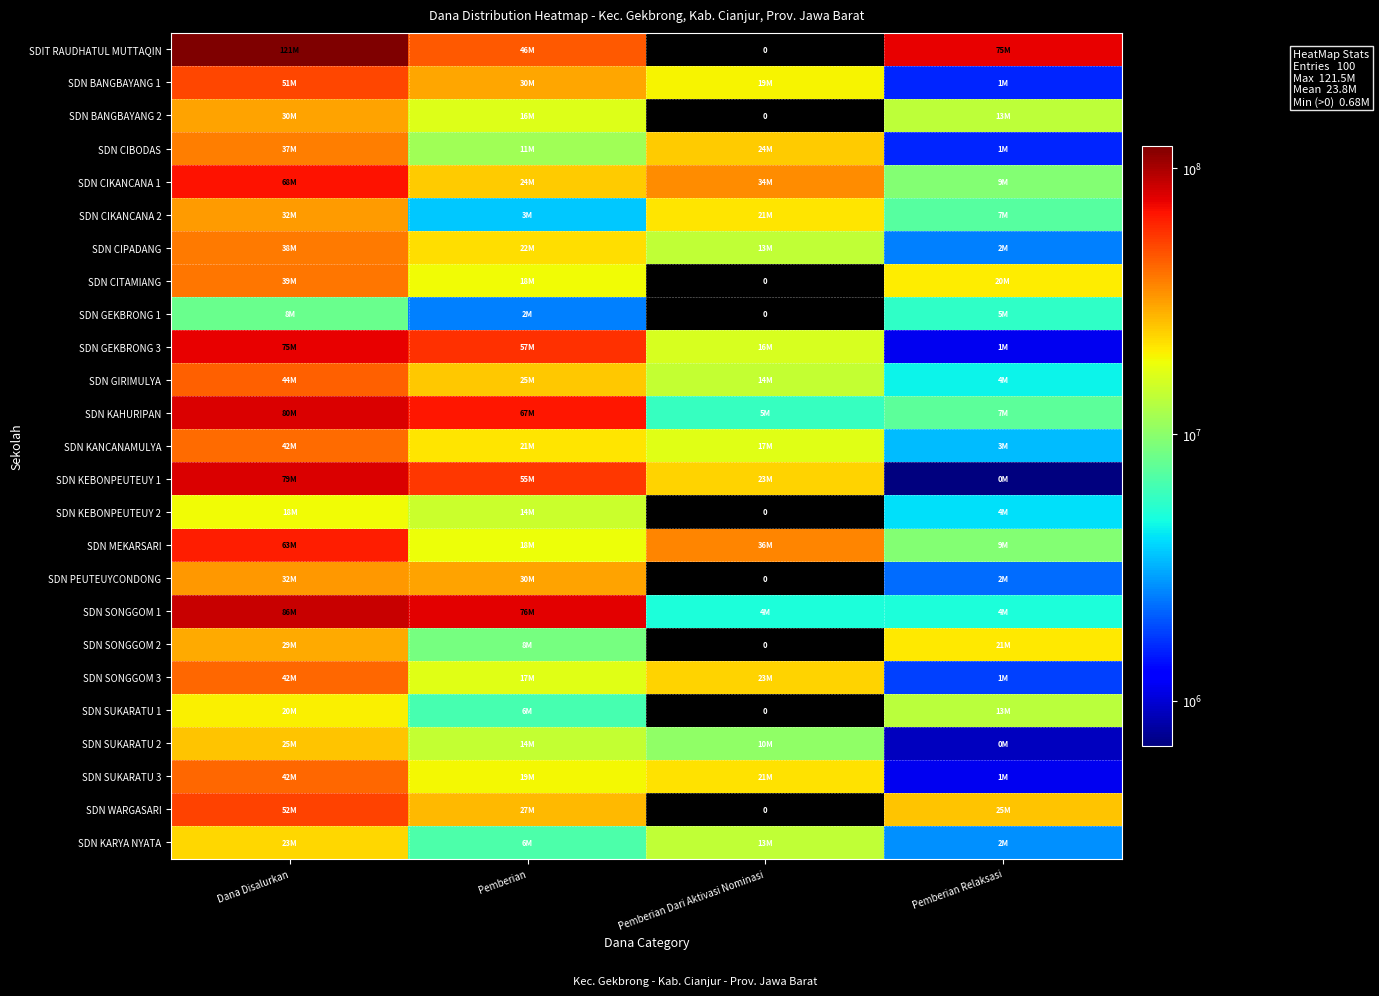

What is the spread (max minus min) of values at Dana Disalurkan?

113400000